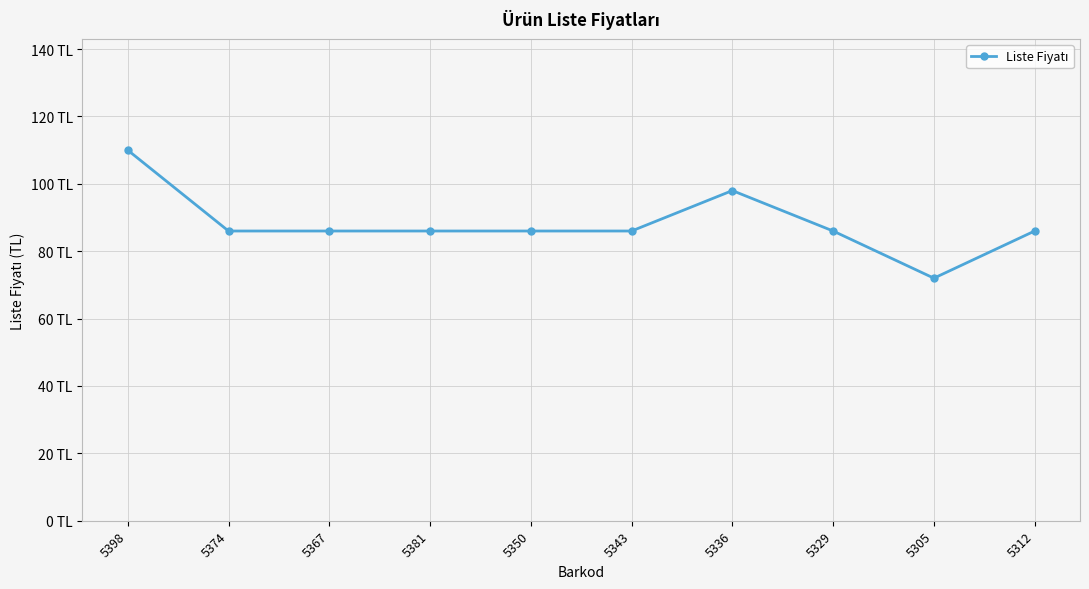

Is this an area chart (filled region under the line)?

No